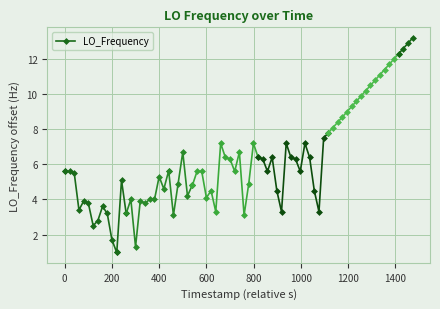

How many values are below 3?

5